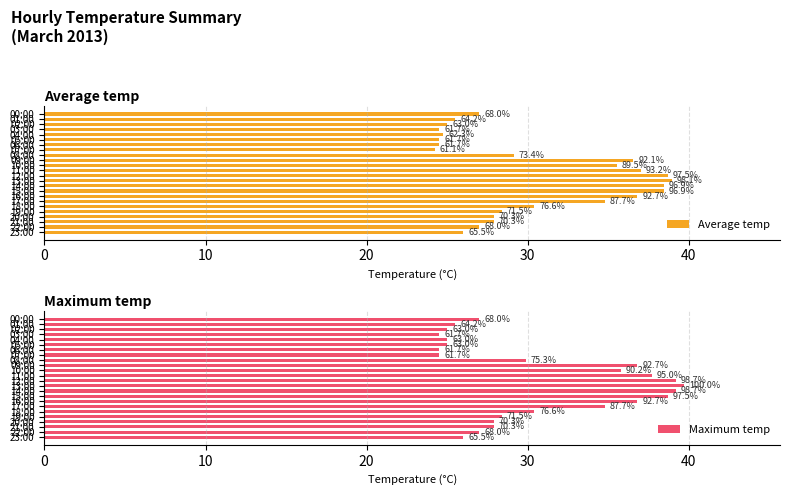

What is the difference between the Average temp values at 06:00 and 00:00?

2.5